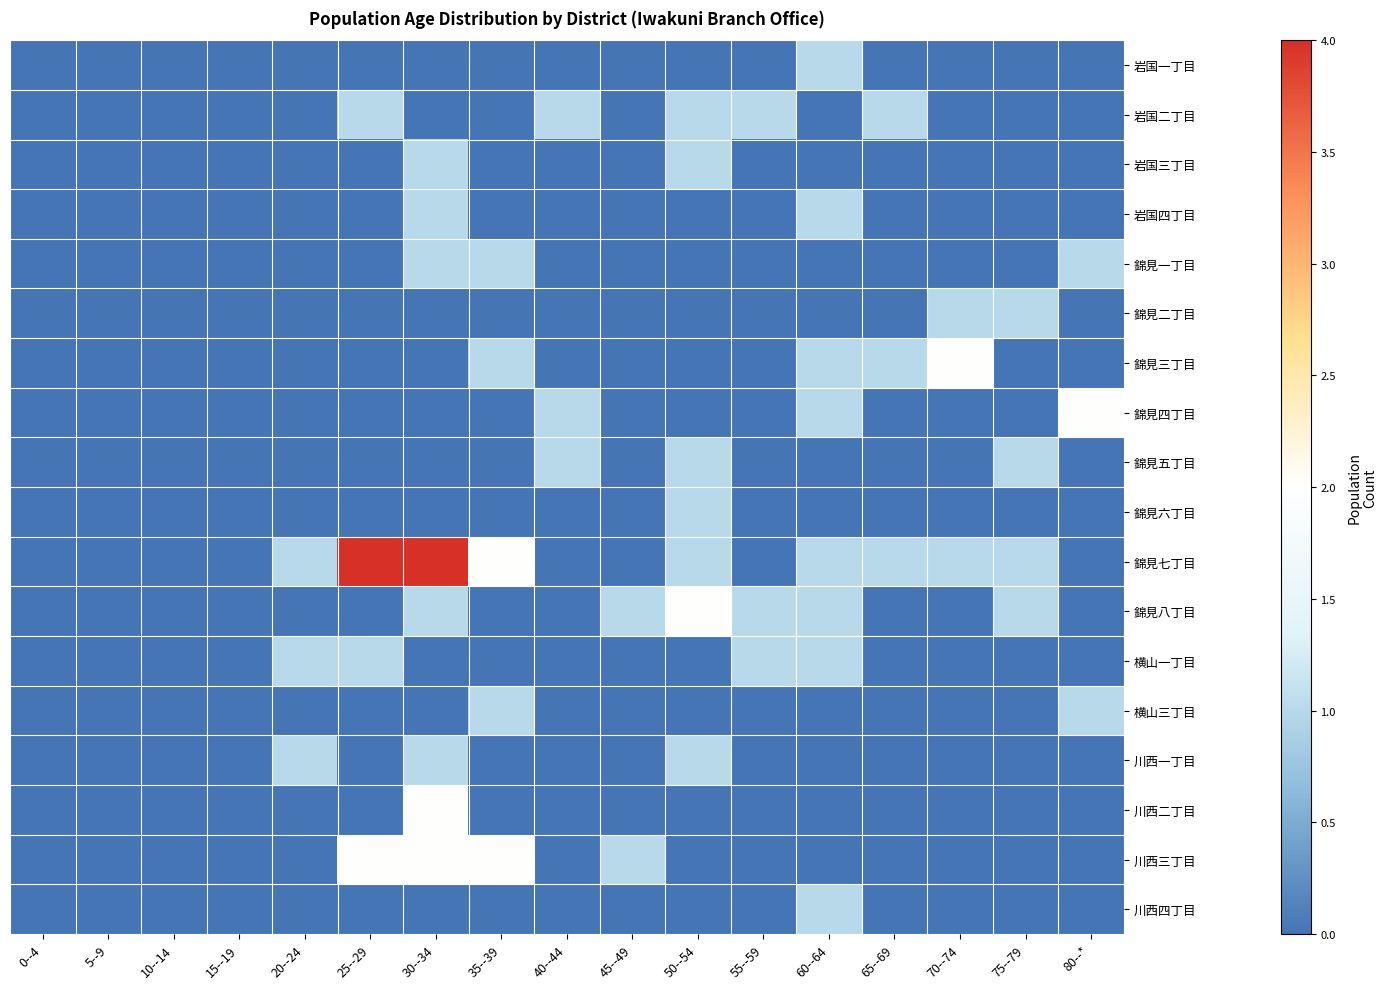

Reading right to left, list all the values displayed in this chart.

岩国一丁目: 80--*=0	75--79=0	70--74=0	65--69=0	60--64=1	55--59=0	50--54=0	45--49=0	40--44=0	35--39=0	30--34=0	25--29=0	20--24=0	15--19=0	10--14=0	5--9=0	0--4=0
岩国二丁目: 80--*=0	75--79=0	70--74=0	65--69=1	60--64=0	55--59=1	50--54=1	45--49=0	40--44=1	35--39=0	30--34=0	25--29=1	20--24=0	15--19=0	10--14=0	5--9=0	0--4=0
岩国三丁目: 80--*=0	75--79=0	70--74=0	65--69=0	60--64=0	55--59=0	50--54=1	45--49=0	40--44=0	35--39=0	30--34=1	25--29=0	20--24=0	15--19=0	10--14=0	5--9=0	0--4=0
岩国四丁目: 80--*=0	75--79=0	70--74=0	65--69=0	60--64=1	55--59=0	50--54=0	45--49=0	40--44=0	35--39=0	30--34=1	25--29=0	20--24=0	15--19=0	10--14=0	5--9=0	0--4=0
錦見一丁目: 80--*=1	75--79=0	70--74=0	65--69=0	60--64=0	55--59=0	50--54=0	45--49=0	40--44=0	35--39=1	30--34=1	25--29=0	20--24=0	15--19=0	10--14=0	5--9=0	0--4=0
錦見二丁目: 80--*=0	75--79=1	70--74=1	65--69=0	60--64=0	55--59=0	50--54=0	45--49=0	40--44=0	35--39=0	30--34=0	25--29=0	20--24=0	15--19=0	10--14=0	5--9=0	0--4=0
錦見三丁目: 80--*=0	75--79=0	70--74=2	65--69=1	60--64=1	55--59=0	50--54=0	45--49=0	40--44=0	35--39=1	30--34=0	25--29=0	20--24=0	15--19=0	10--14=0	5--9=0	0--4=0
錦見四丁目: 80--*=2	75--79=0	70--74=0	65--69=0	60--64=1	55--59=0	50--54=0	45--49=0	40--44=1	35--39=0	30--34=0	25--29=0	20--24=0	15--19=0	10--14=0	5--9=0	0--4=0
錦見五丁目: 80--*=0	75--79=1	70--74=0	65--69=0	60--64=0	55--59=0	50--54=1	45--49=0	40--44=1	35--39=0	30--34=0	25--29=0	20--24=0	15--19=0	10--14=0	5--9=0	0--4=0
錦見六丁目: 80--*=0	75--79=0	70--74=0	65--69=0	60--64=0	55--59=0	50--54=1	45--49=0	40--44=0	35--39=0	30--34=0	25--29=0	20--24=0	15--19=0	10--14=0	5--9=0	0--4=0
錦見七丁目: 80--*=0	75--79=1	70--74=1	65--69=1	60--64=1	55--59=0	50--54=1	45--49=0	40--44=0	35--39=2	30--34=4	25--29=4	20--24=1	15--19=0	10--14=0	5--9=0	0--4=0
錦見八丁目: 80--*=0	75--79=1	70--74=0	65--69=0	60--64=1	55--59=1	50--54=2	45--49=1	40--44=0	35--39=0	30--34=1	25--29=0	20--24=0	15--19=0	10--14=0	5--9=0	0--4=0
横山一丁目: 80--*=0	75--79=0	70--74=0	65--69=0	60--64=1	55--59=1	50--54=0	45--49=0	40--44=0	35--39=0	30--34=0	25--29=1	20--24=1	15--19=0	10--14=0	5--9=0	0--4=0
横山三丁目: 80--*=1	75--79=0	70--74=0	65--69=0	60--64=0	55--59=0	50--54=0	45--49=0	40--44=0	35--39=1	30--34=0	25--29=0	20--24=0	15--19=0	10--14=0	5--9=0	0--4=0
川西一丁目: 80--*=0	75--79=0	70--74=0	65--69=0	60--64=0	55--59=0	50--54=1	45--49=0	40--44=0	35--39=0	30--34=1	25--29=0	20--24=1	15--19=0	10--14=0	5--9=0	0--4=0
川西二丁目: 80--*=0	75--79=0	70--74=0	65--69=0	60--64=0	55--59=0	50--54=0	45--49=0	40--44=0	35--39=0	30--34=2	25--29=0	20--24=0	15--19=0	10--14=0	5--9=0	0--4=0
川西三丁目: 80--*=0	75--79=0	70--74=0	65--69=0	60--64=0	55--59=0	50--54=0	45--49=1	40--44=0	35--39=2	30--34=2	25--29=2	20--24=0	15--19=0	10--14=0	5--9=0	0--4=0
川西四丁目: 80--*=0	75--79=0	70--74=0	65--69=0	60--64=1	55--59=0	50--54=0	45--49=0	40--44=0	35--39=0	30--34=0	25--29=0	20--24=0	15--19=0	10--14=0	5--9=0	0--4=0